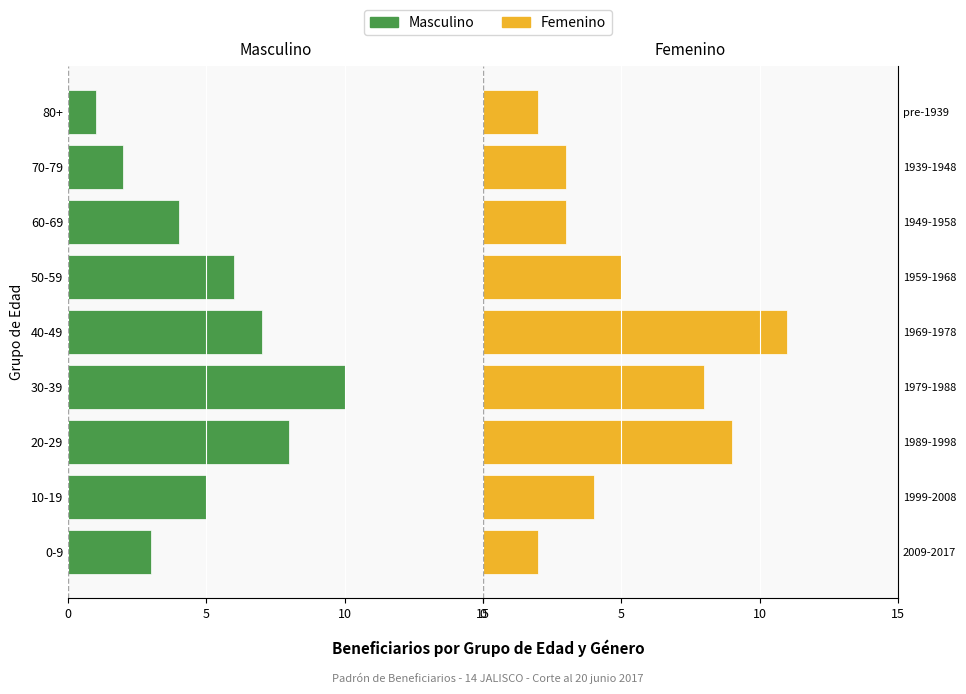

Reading left to right, list all the values displayed in this chart.

Masculino: -3	-5	-8	-10	-7	-6	-4	-2	-1
Femenino: 2	4	9	8	11	5	3	3	2